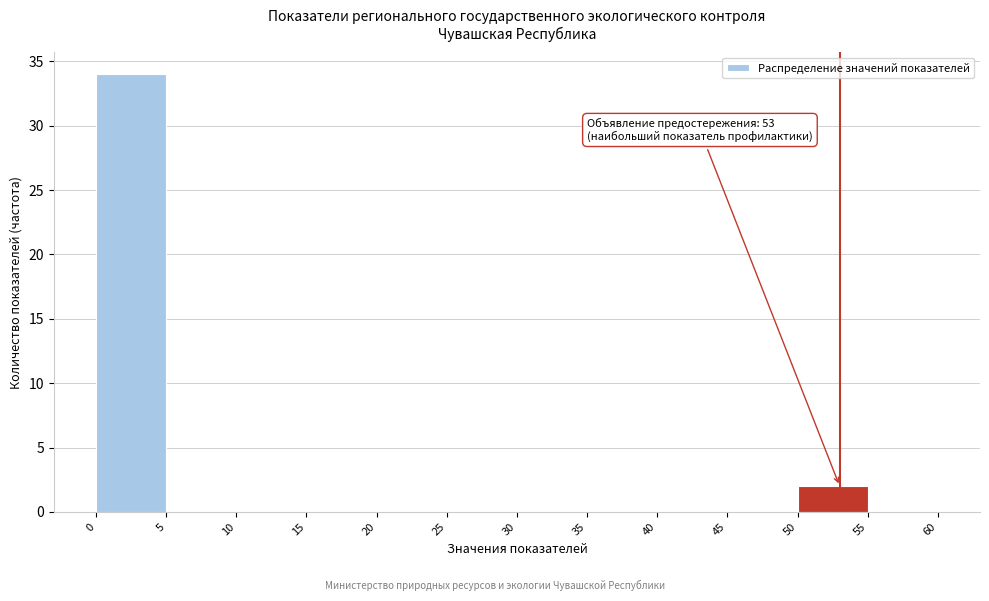

Which range on the x-axis has the tallest bar?

0 to 5